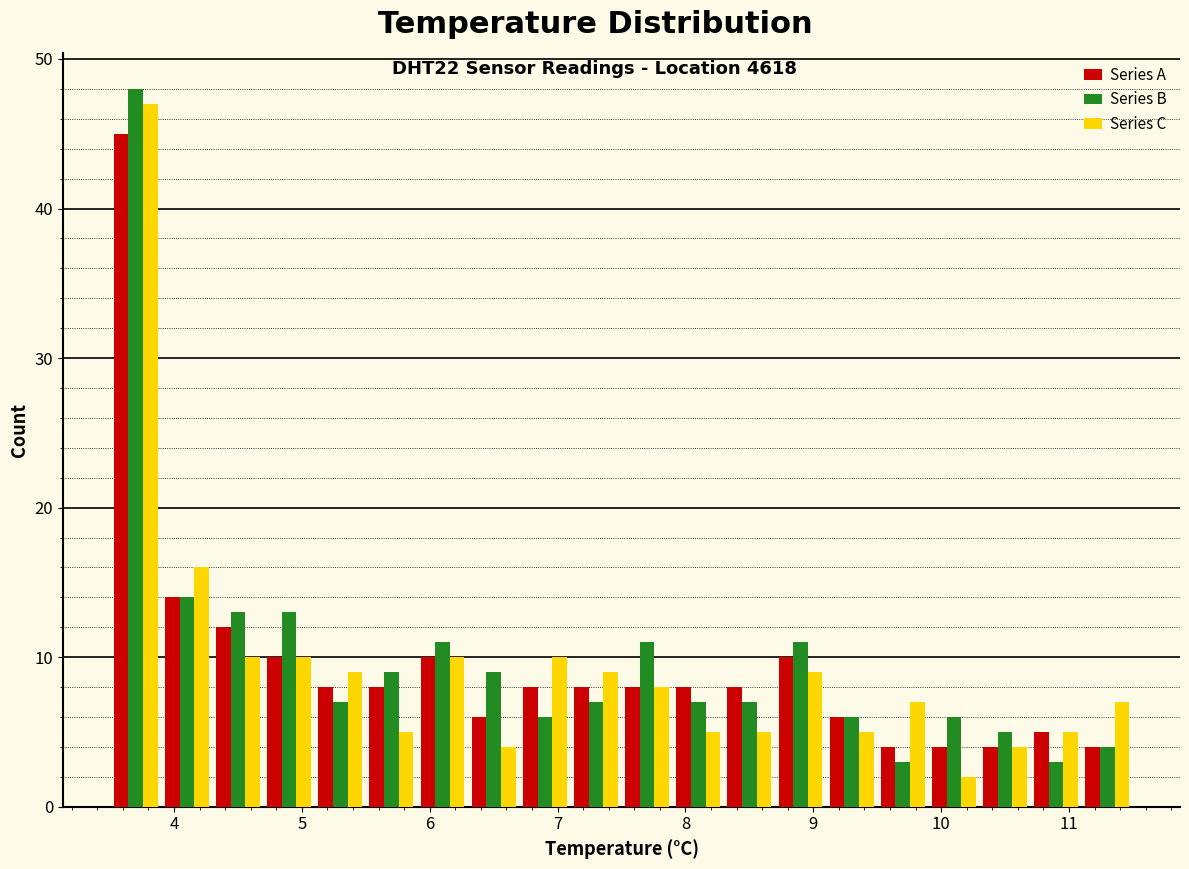

Reading left to right, list every range on the x-axis with the height of the bar of each series over it. The values are not printed on the chart, so give them approximately, as read against the axis.

3.5 to 3.9: Series A=45	Series B=48	Series C=47
3.9 to 4.3: Series A=14	Series B=14	Series C=16
4.3 to 4.7: Series A=12	Series B=13	Series C=10
4.7 to 5.1: Series A=10	Series B=13	Series C=10
5.1 to 5.5: Series A=8	Series B=7	Series C=9
5.5 to 5.9: Series A=8	Series B=9	Series C=5
5.9 to 6.3: Series A=10	Series B=11	Series C=10
6.3 to 6.7: Series A=6	Series B=9	Series C=4
6.7 to 7.1: Series A=8	Series B=6	Series C=10
7.1 to 7.5: Series A=8	Series B=7	Series C=9
7.5 to 7.9: Series A=8	Series B=11	Series C=8
7.9 to 8.3: Series A=8	Series B=7	Series C=5
8.3 to 8.7: Series A=8	Series B=7	Series C=5
8.7 to 9.1: Series A=10	Series B=11	Series C=9
9.1 to 9.5: Series A=6	Series B=6	Series C=5
9.5 to 9.9: Series A=4	Series B=3	Series C=7
9.9 to 10.3: Series A=4	Series B=6	Series C=2
10.3 to 10.7: Series A=4	Series B=5	Series C=4
10.7 to 11.1: Series A=5	Series B=3	Series C=5
11.1 to 11.5: Series A=4	Series B=4	Series C=7